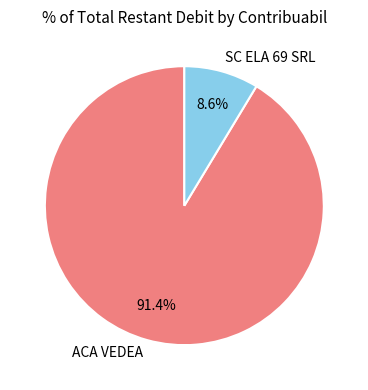

Which category has the biggest portion of the pie?

ACA VEDEA